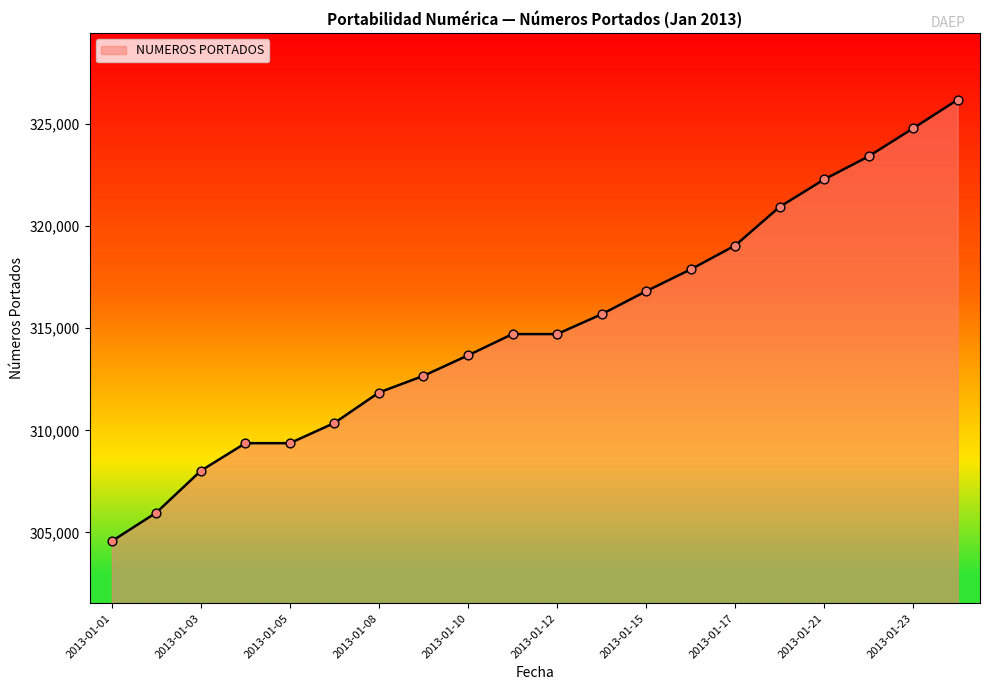

What is the smallest value displayed?

304573